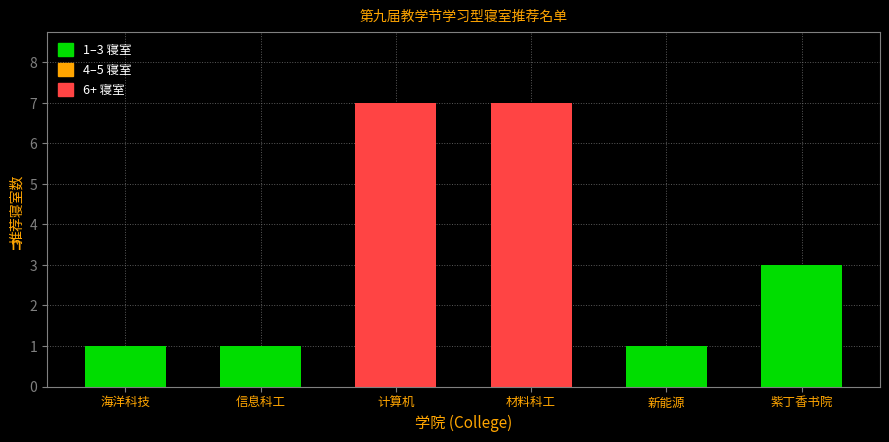

Reading left to right, extract all data points from this chart.

海洋科技=1	信息科工=1	计算机=7	材料科工=7	新能源=1	紫丁香书院=3